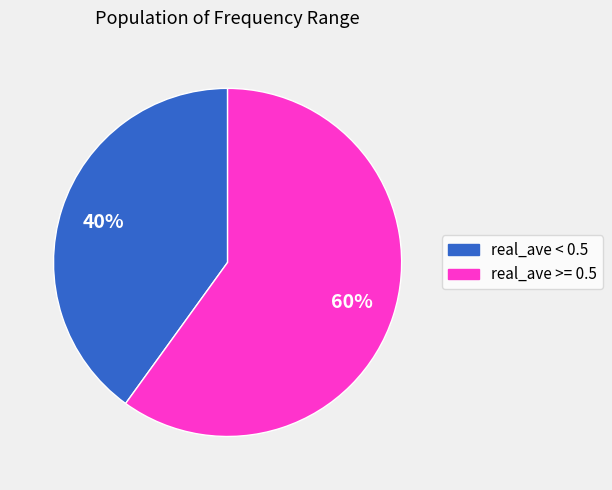

To the nearest percent, what is the average slice percentage?

50%